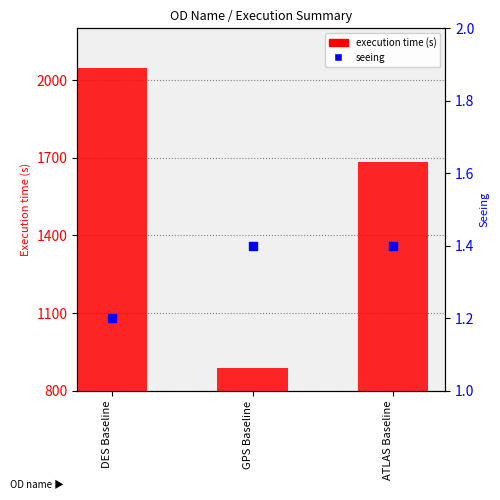

Is the value of seeing at GPS Baseline greater than the value of execution time (s) at GPS Baseline?

No